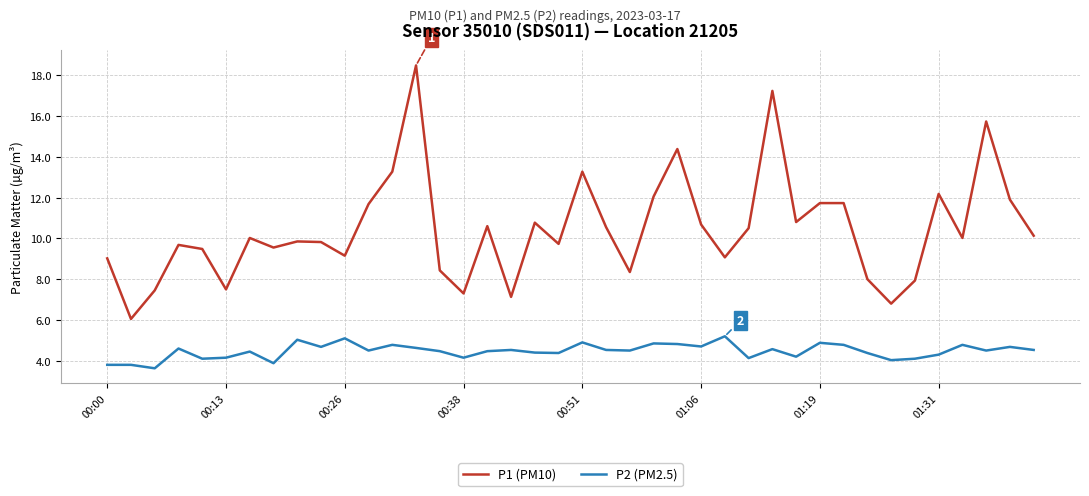

True or false: P2 (PM2.5) and P1 (PM10) intersect in this chart.

False